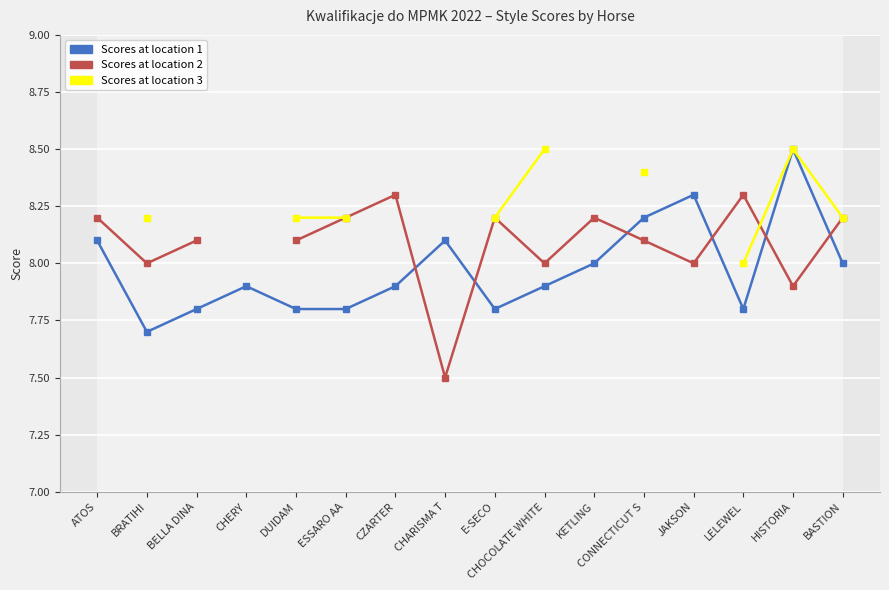

Where is the first local maximum for Scores at location 2?

CZARTER